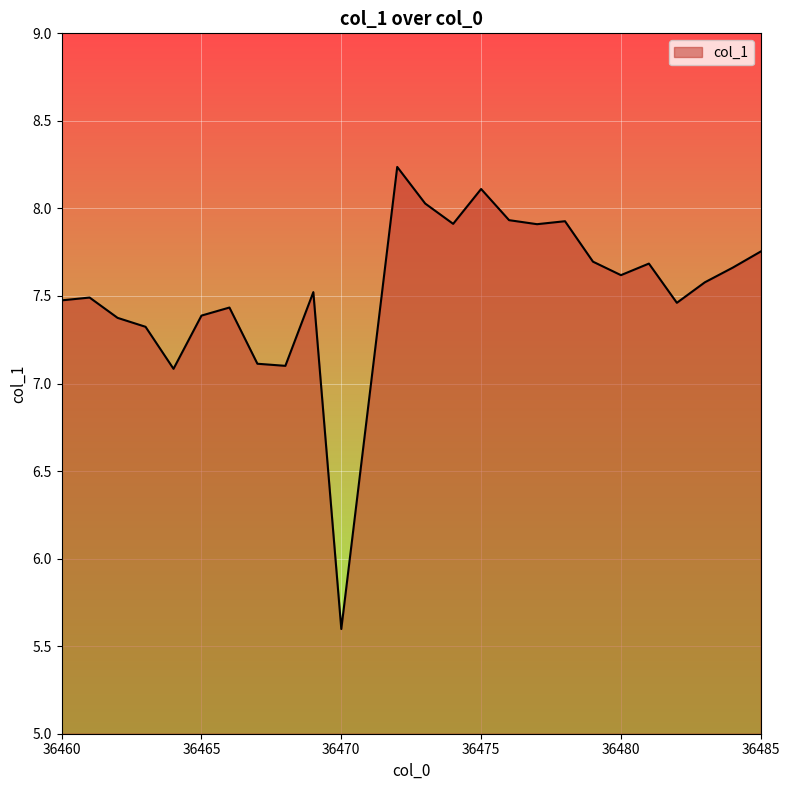

What is the maximum value shown in the chart?

8.2